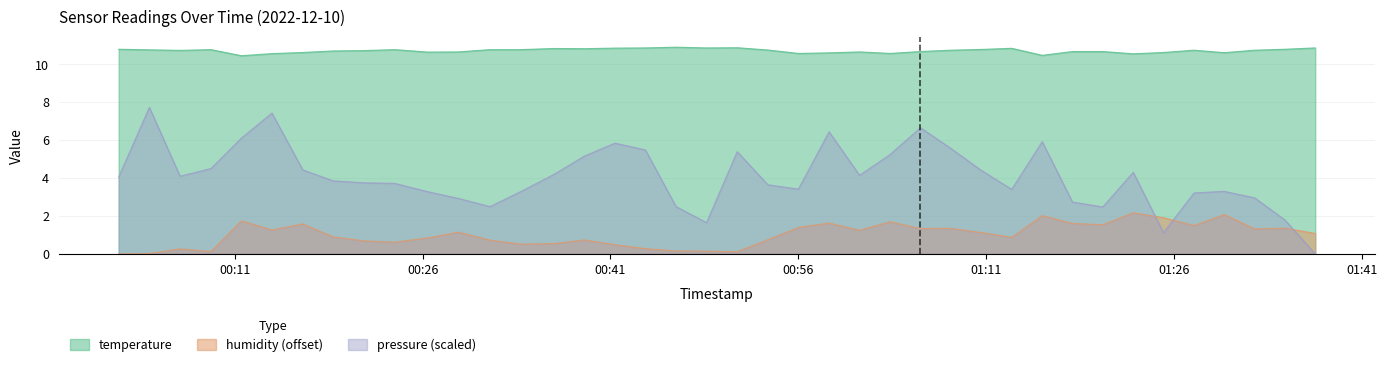

How many lines are shown in the chart?

3